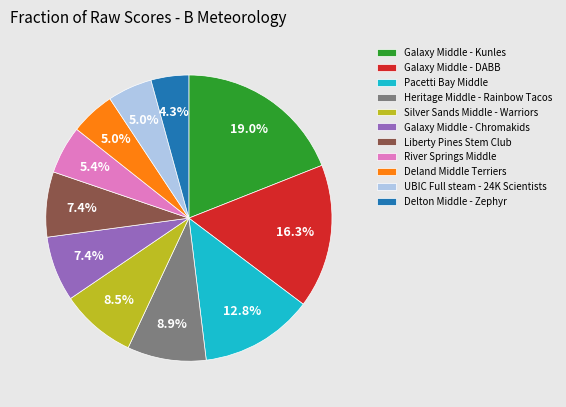

Which slice is the smallest?

Delton Middle - Zephyr